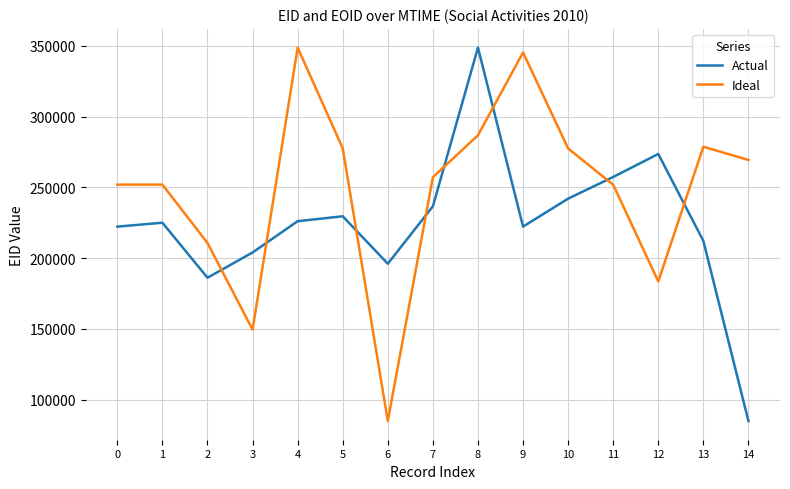

Count the number of data series in this chart.

2